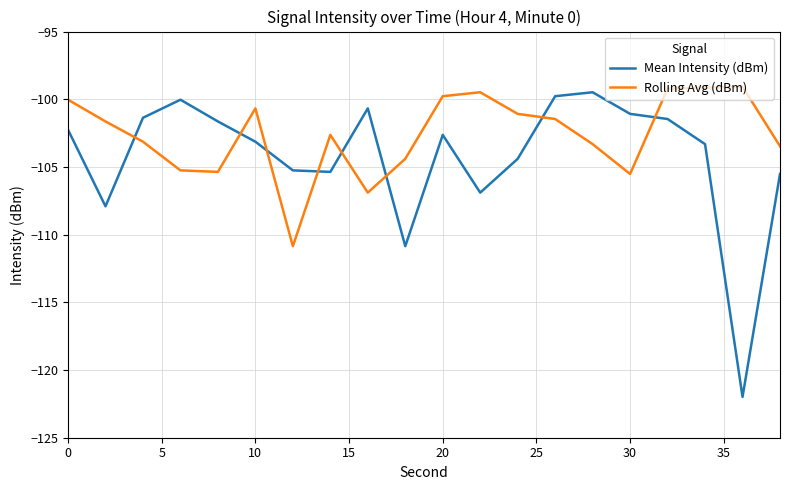

What is the minimum value shown in the chart?

-122.0